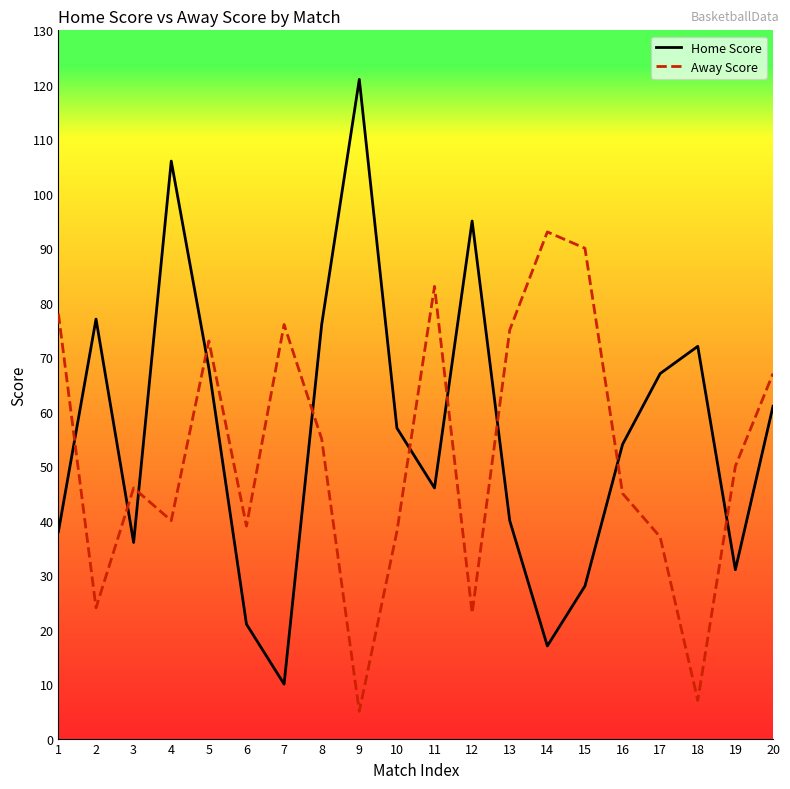

Reading right to left, extract all data points from this chart.

Home Score: 61	31	72	67	54	28	17	40	95	46	57	121	76	10	21	68	106	36	77	38
Away Score: 67	50	7	37	45	90	93	75	23	83	38	5	55	76	39	73	40	46	24	78